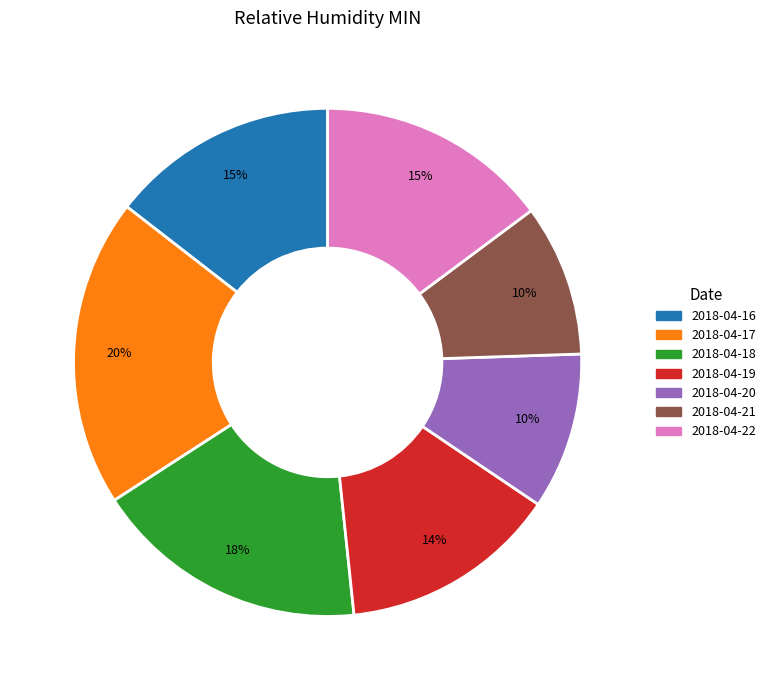

To the nearest percent, what portion does 2018-04-22 represent?

15%